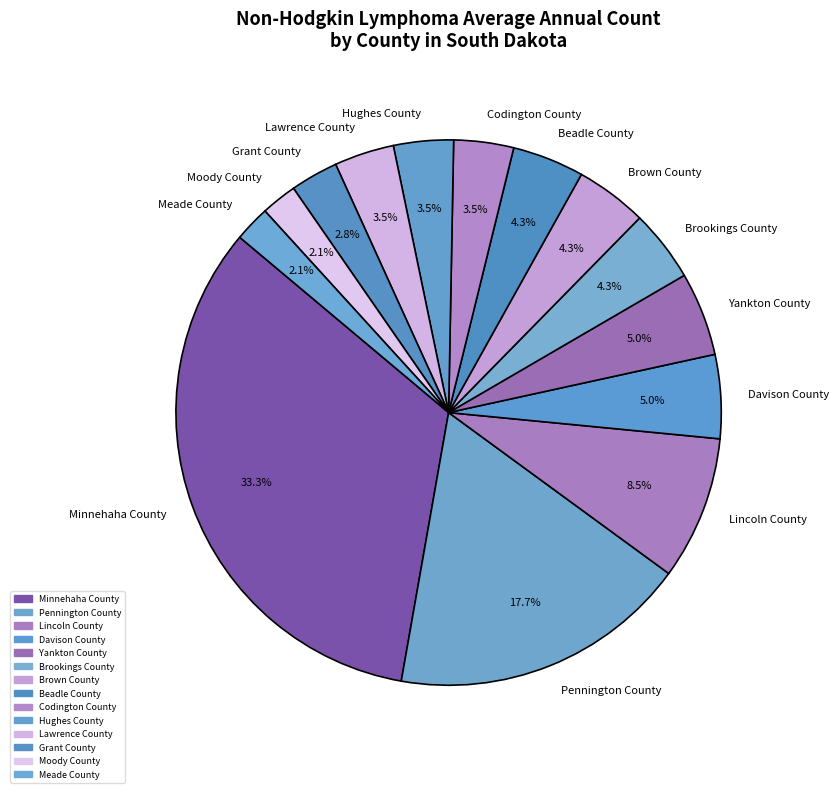

How much of the chart is everything except Brookings County?

95.7%